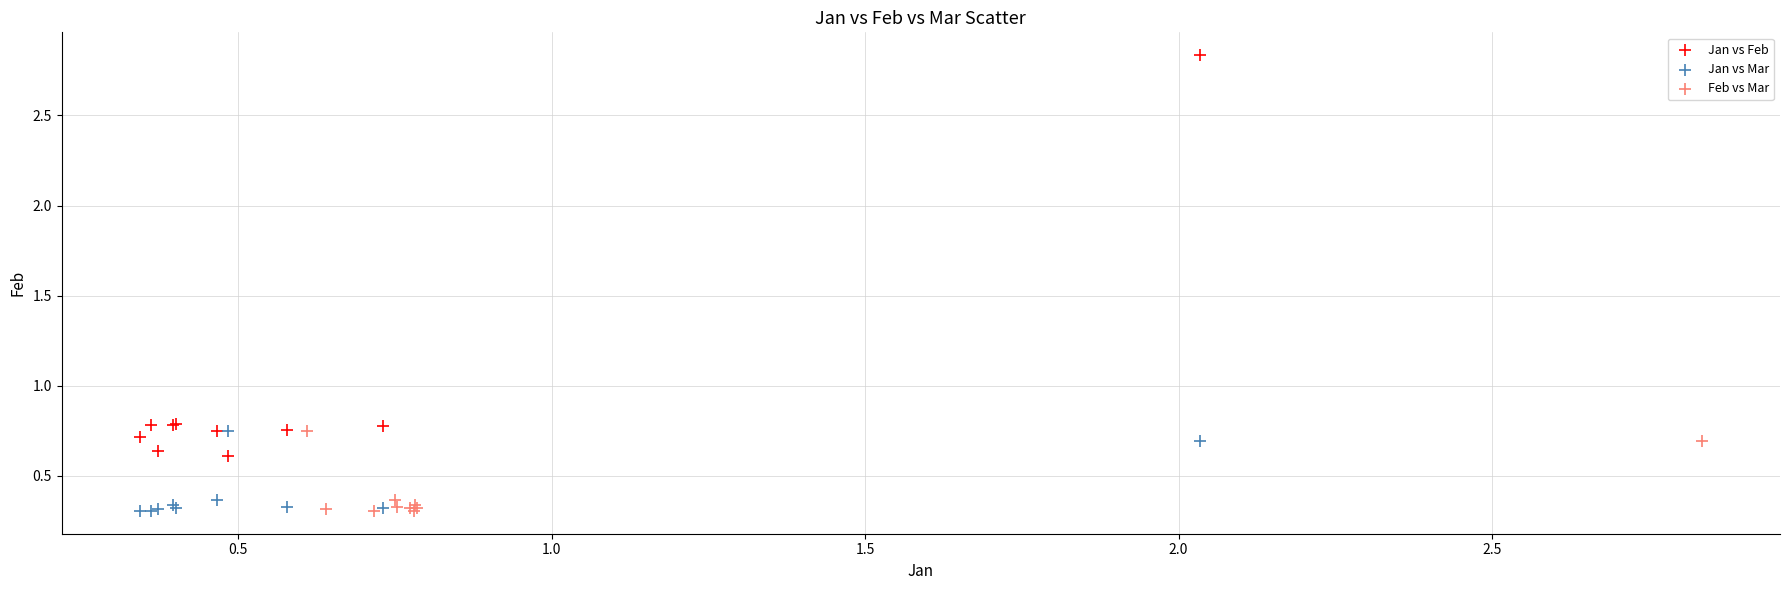

Which series reaches the maximum Y coordinate?

Jan vs Feb